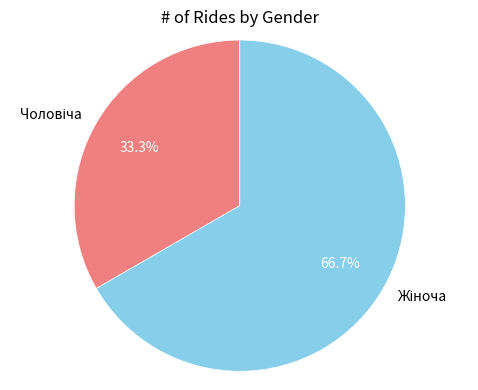

What percentage is the Жіноча slice, to the nearest percent?

67%